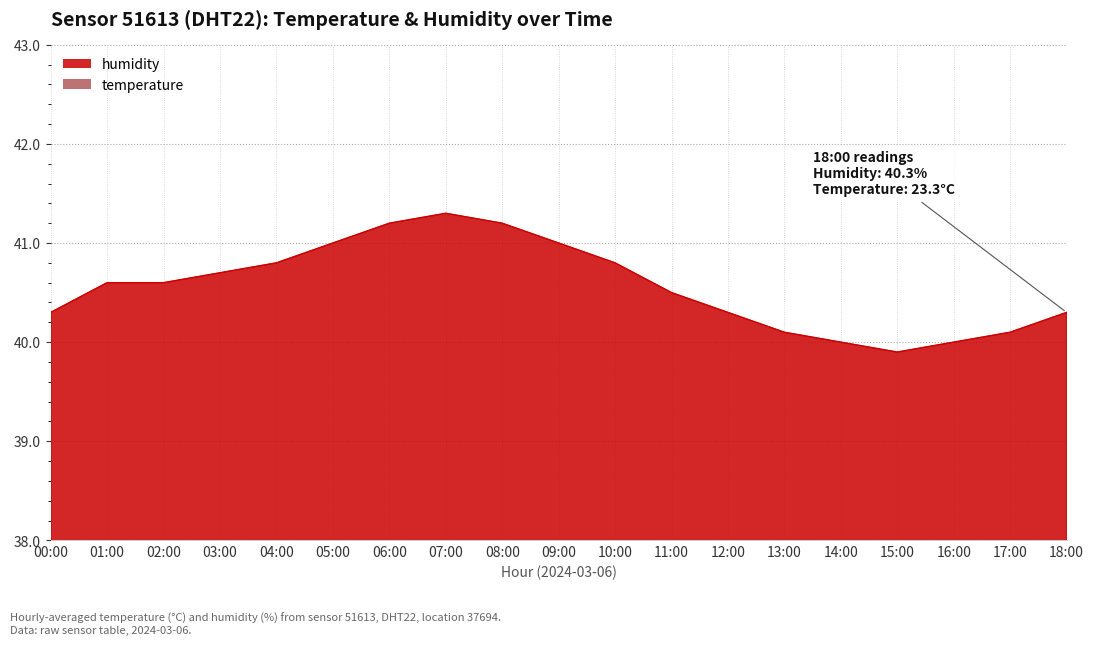

Rank the categories by humidity value from highest to lowest.

07:00, 06:00, 08:00, 05:00, 09:00, 04:00, 10:00, 03:00, 01:00, 02:00, 11:00, 00:00, 12:00, 18:00, 13:00, 17:00, 14:00, 16:00, 15:00